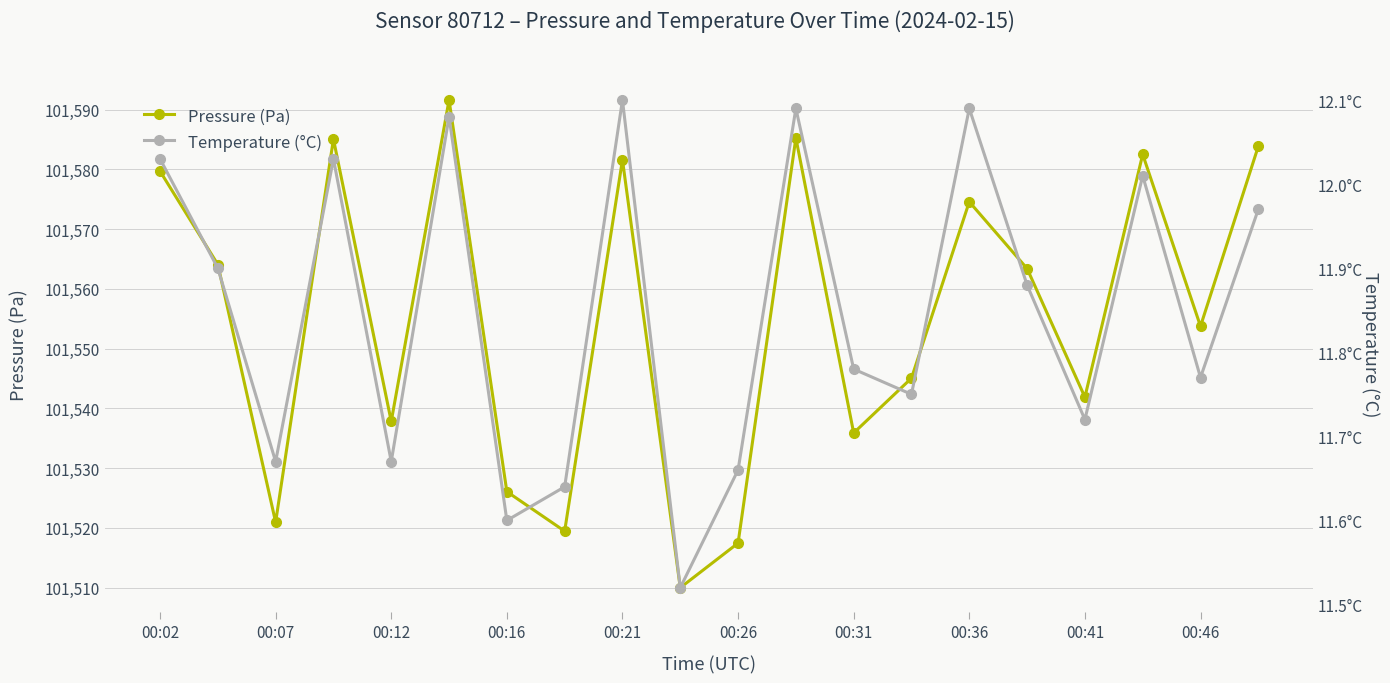

True or false: Temperature (°C) and Pressure (Pa) cross at least once.

False